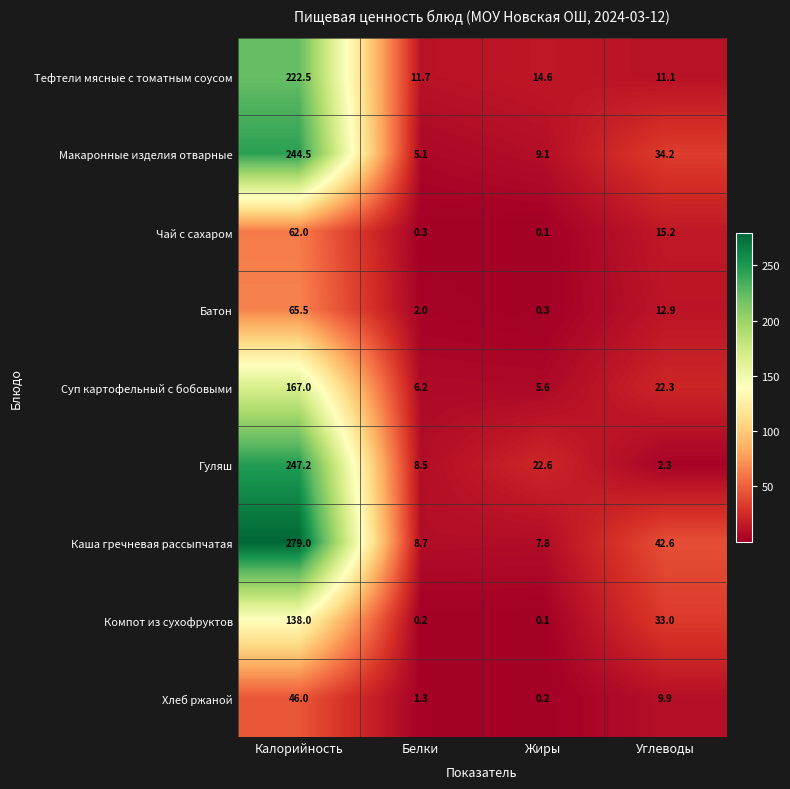

What is the total value across all series at Жиры?

60.4